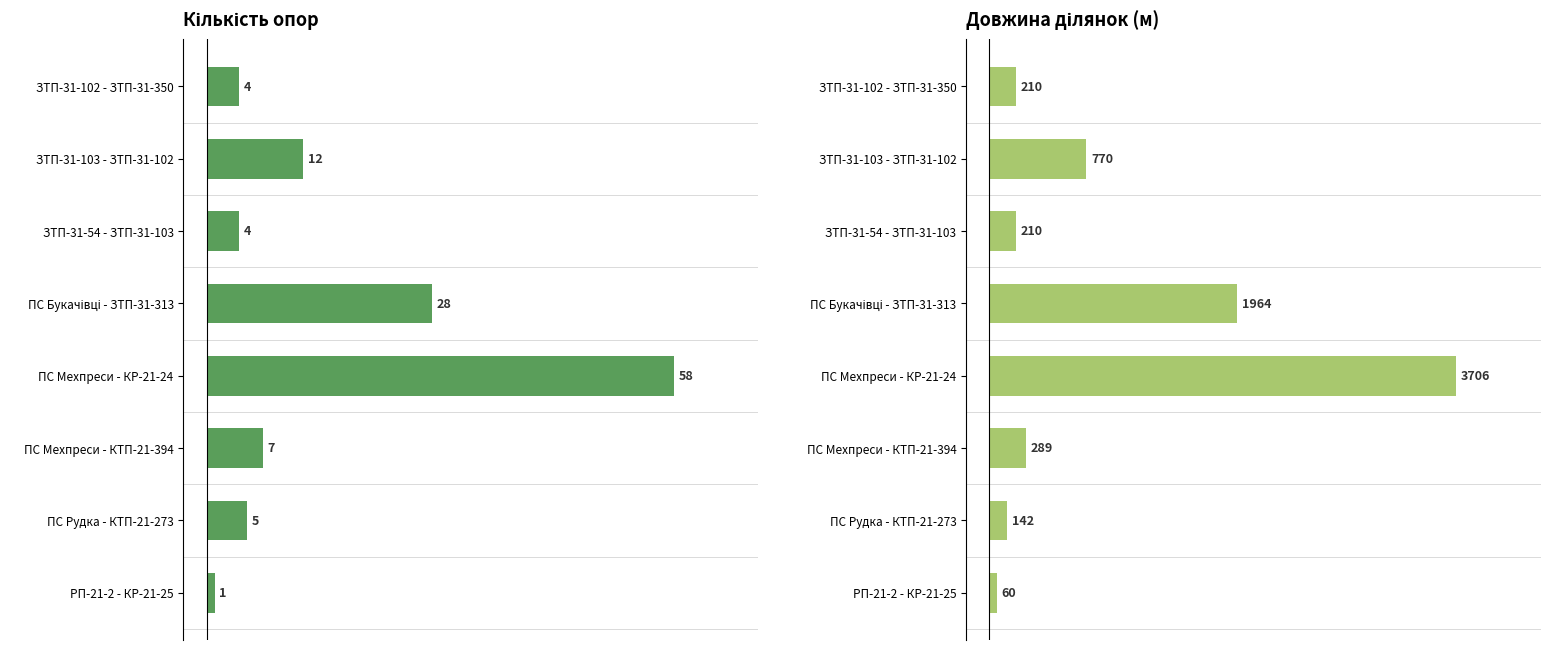

Are the bars horizontal?

Yes